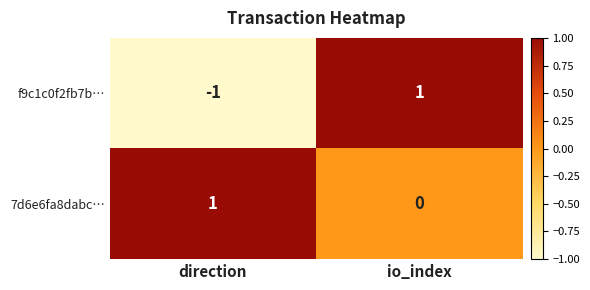

At which category is the sum across all series the highest?

io_index